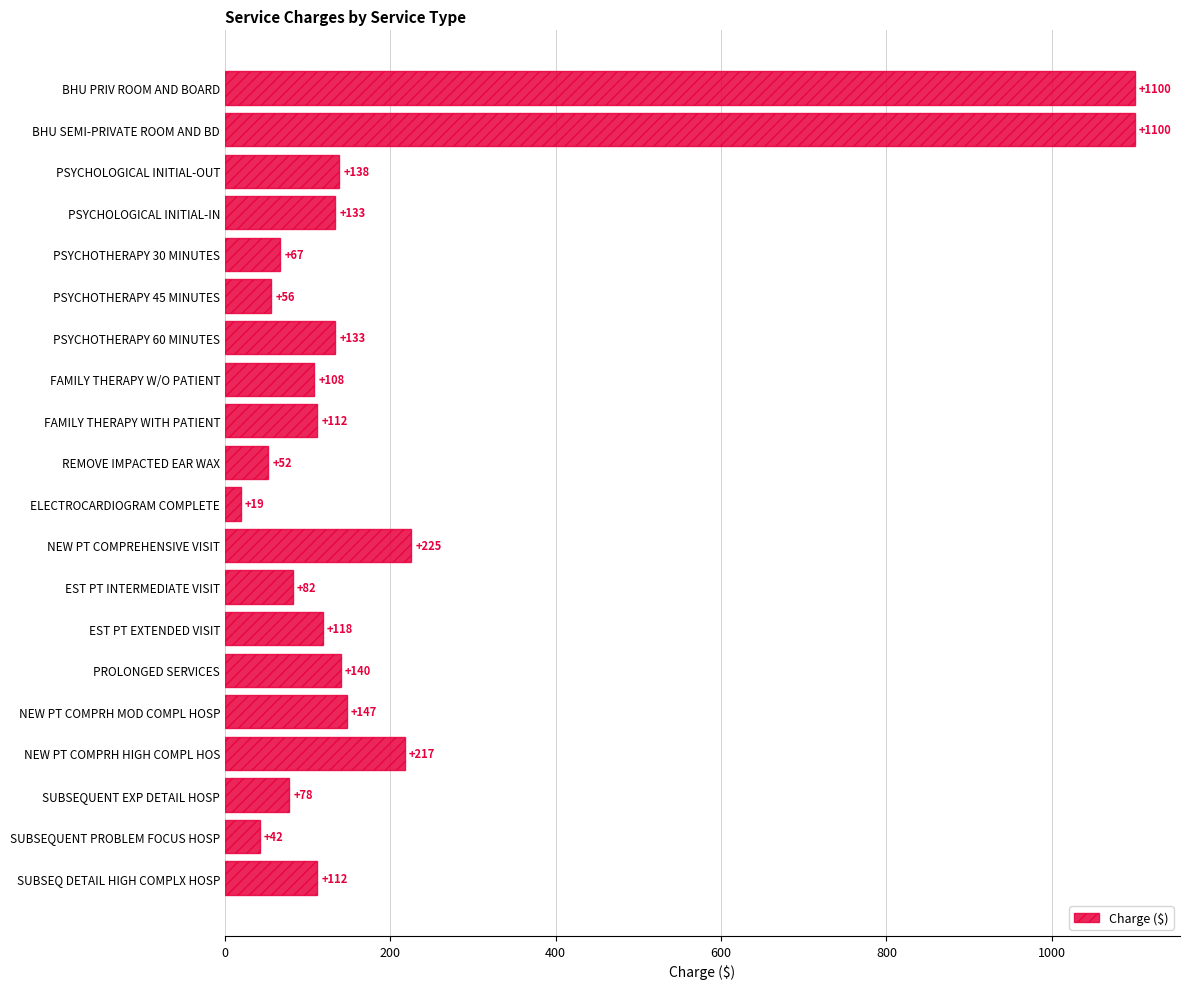

Where is the data nearest to the value 559?

NEW PT COMPREHENSIVE VISIT